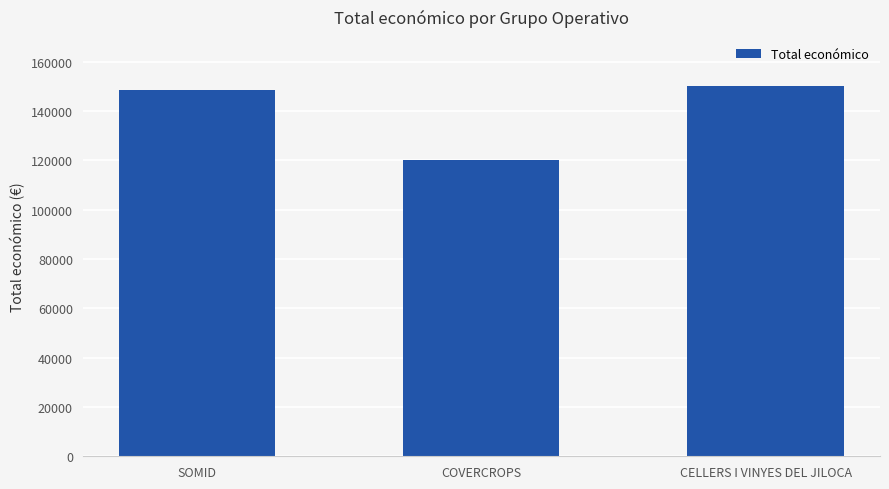

What value does the data have at COVERCROPS, to the nearest 100?

120000